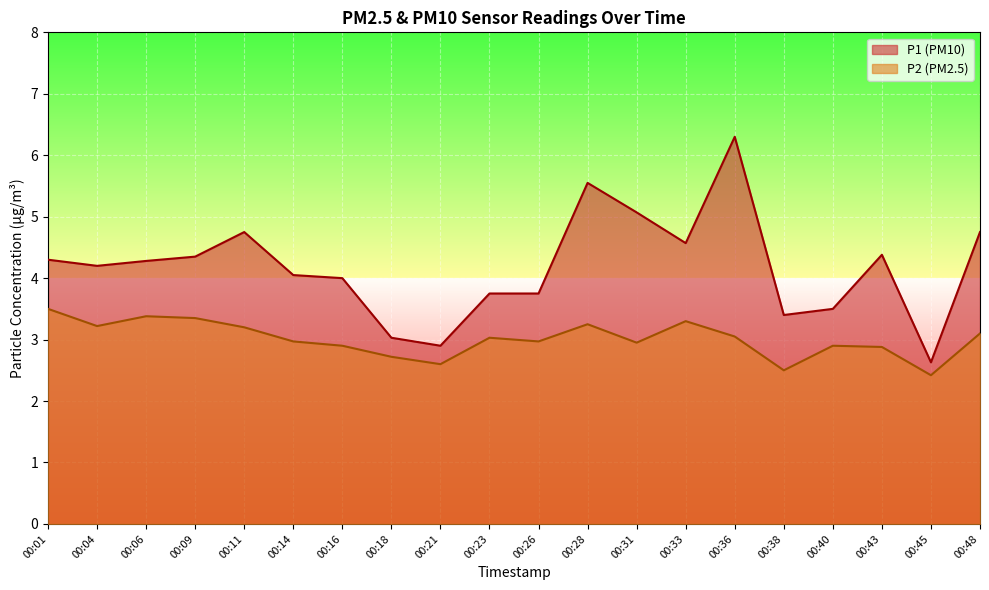

True or false: P2 and P1 cross at least once.

False